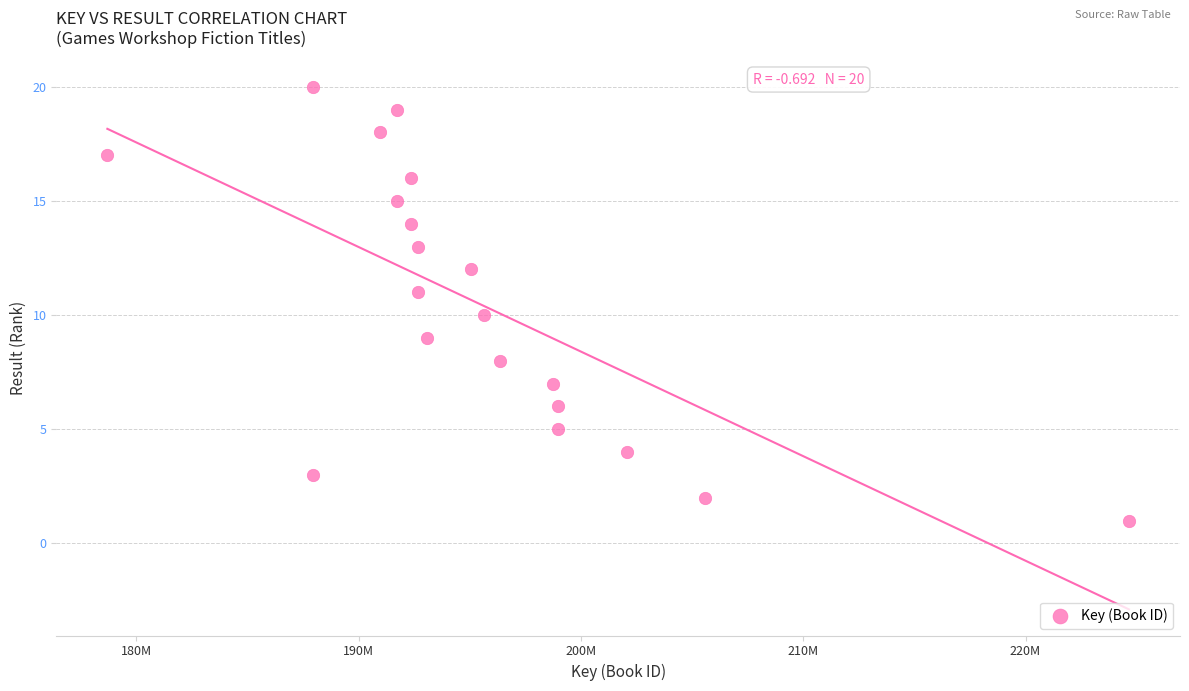

What is the range of Y values (max minus min)?

19